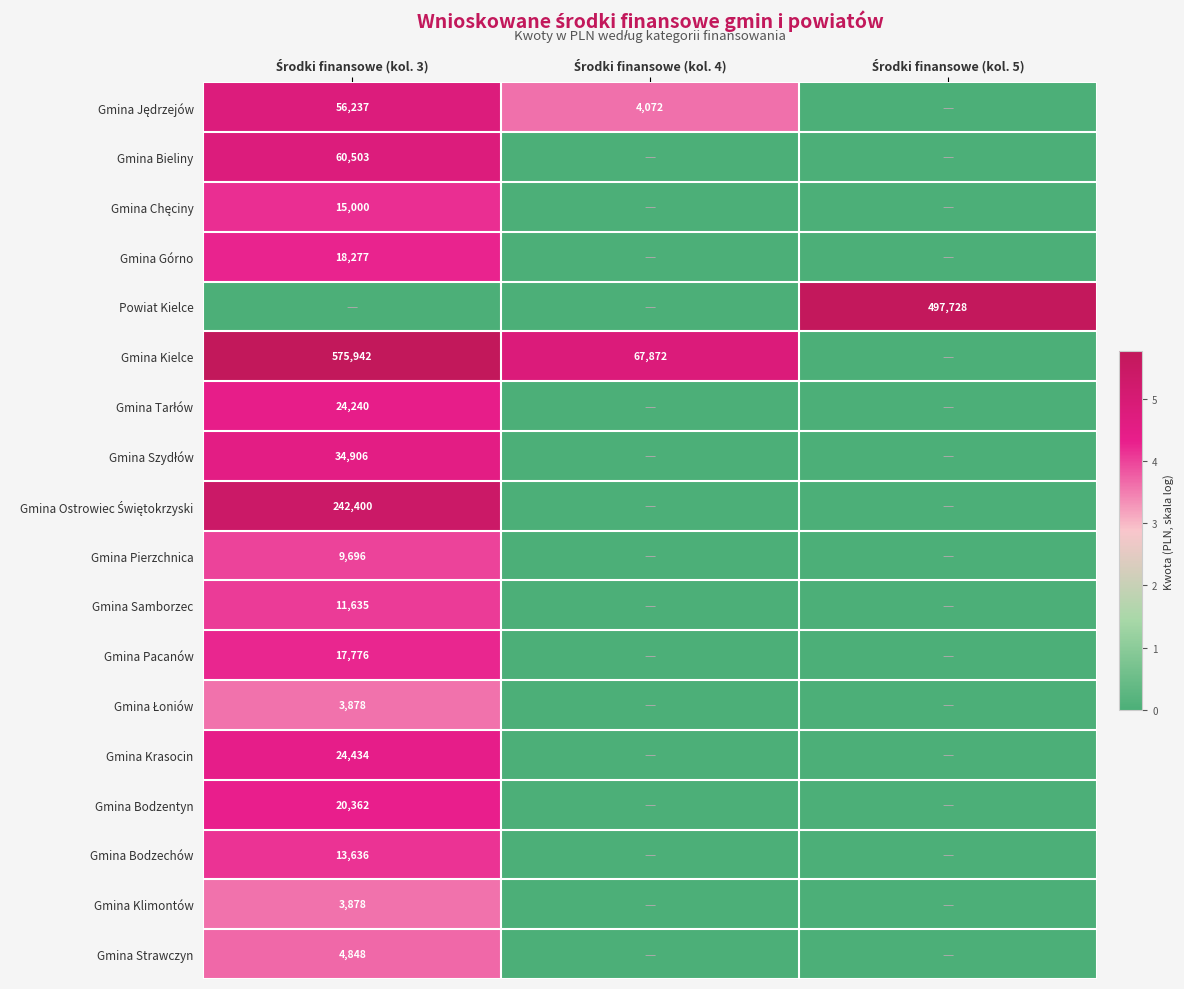

At which label does Gmina Pierzchnica reach its peak?

Środki finansowe (kol. 3)